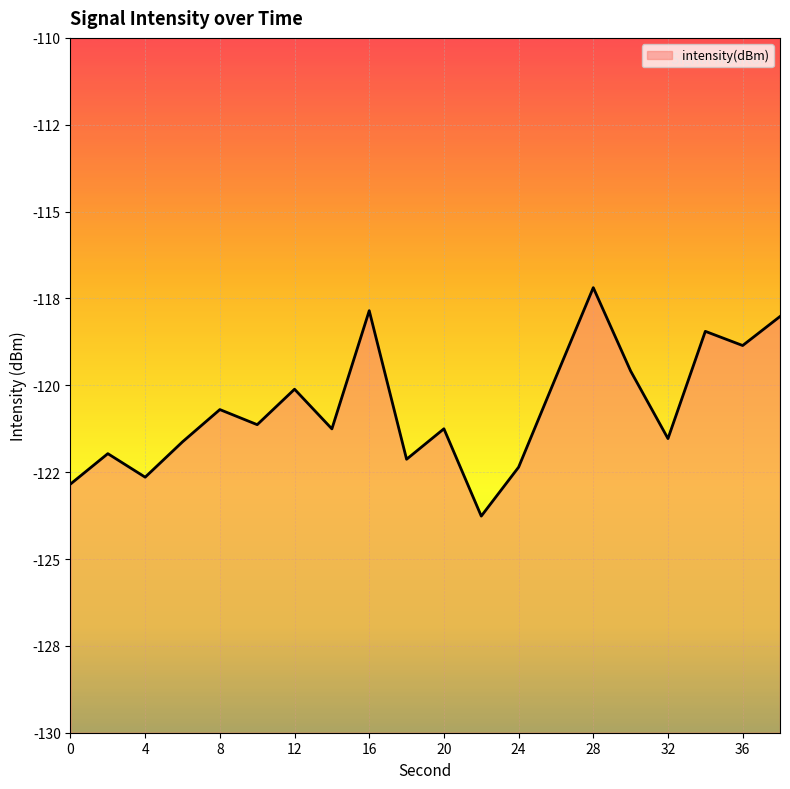

What is the sum of all values?

-2413.0